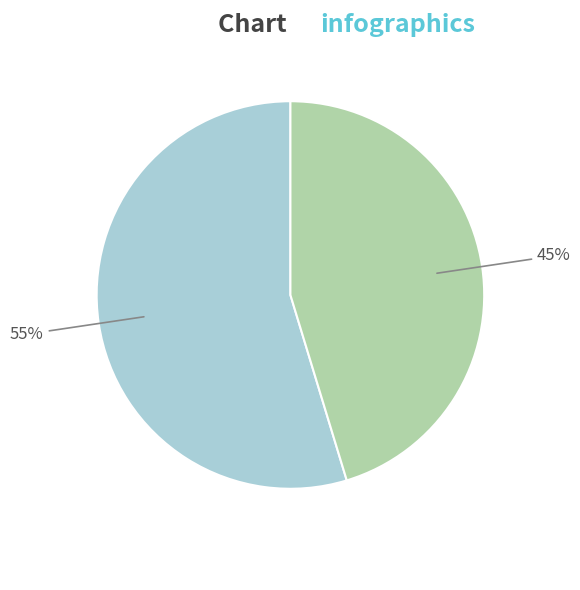

Is there a majority slice in this chart?

Yes